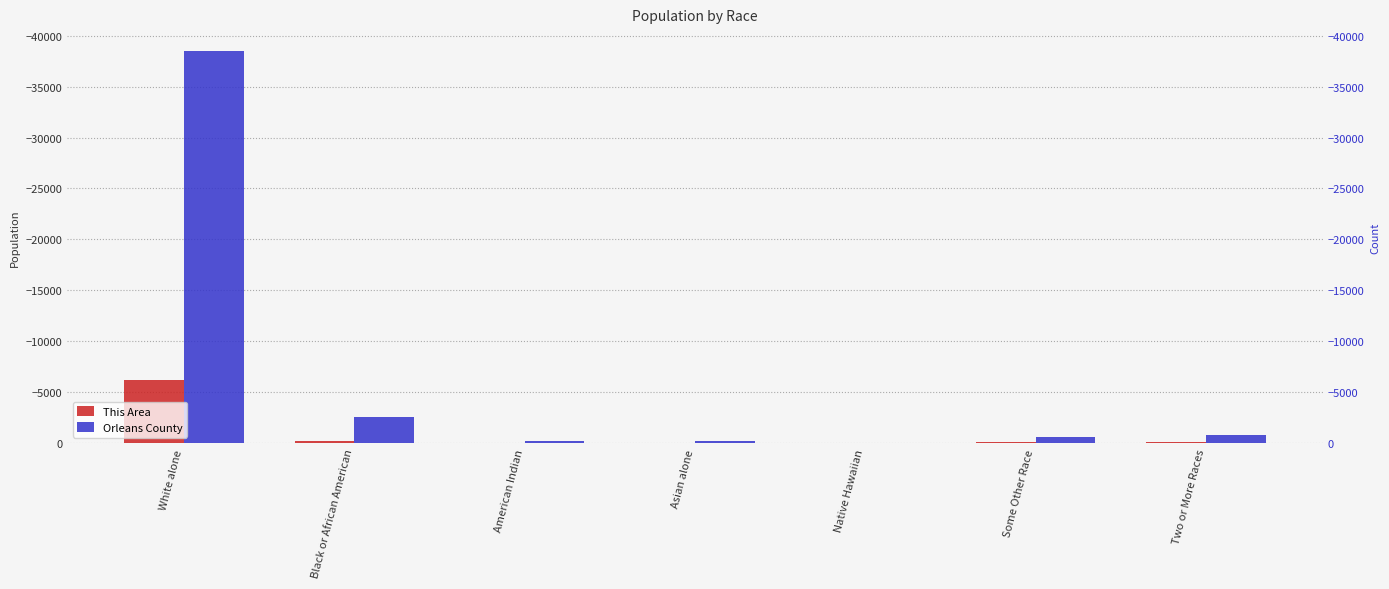

Which series has the largest range (max minus min)?

Orleans County